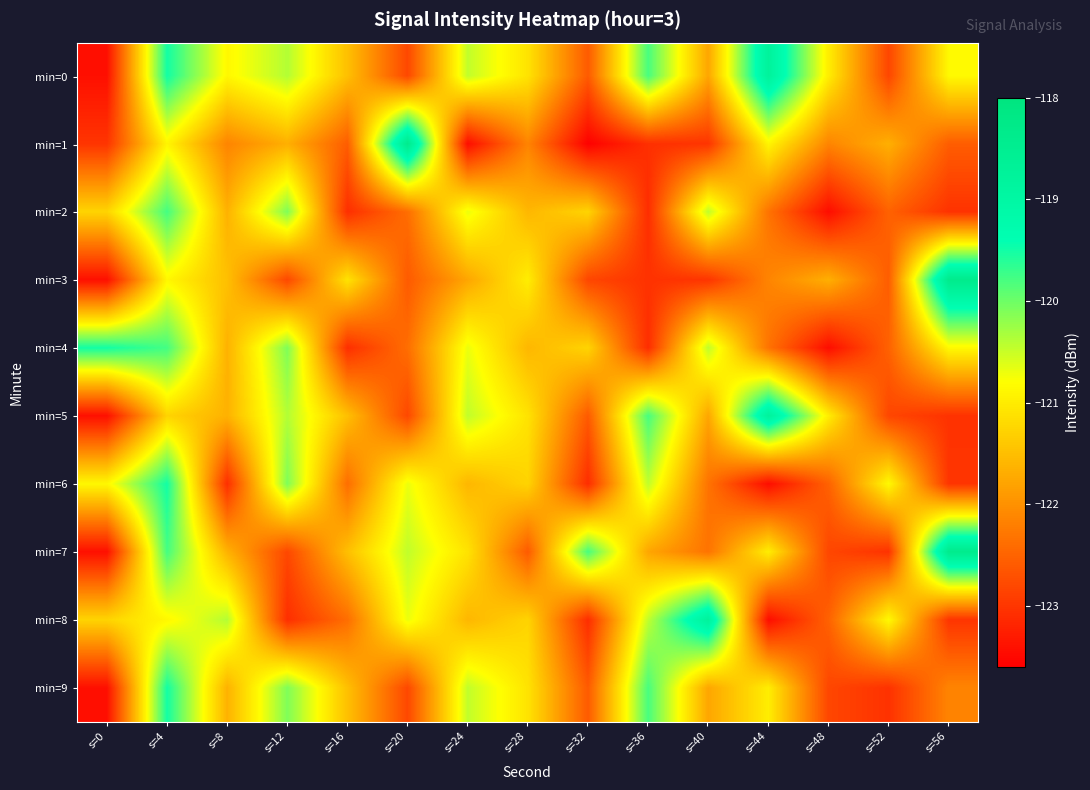

Reading left to right, extract all data points from this chart.

min=0: s=0=-123.4	s=4=-119.5	s=8=-120.9	s=12=-120.4	s=16=-121.5	s=20=-122.8	s=24=-120.5	s=28=-121.1	s=32=-122.6	s=36=-119.8	s=40=-121.8	s=44=-118.8	s=48=-121.0	s=52=-122.8	s=56=-120.9
min=1: s=0=-123.0	s=4=-120.9	s=8=-122.1	s=12=-121.7	s=16=-122.6	s=20=-118.4	s=24=-123.4	s=28=-122.1	s=32=-123.6	s=36=-123.1	s=40=-123.0	s=44=-120.9	s=48=-122.1	s=52=-121.7	s=56=-122.6
min=2: s=0=-121.3	s=4=-119.8	s=8=-121.6	s=12=-120.1	s=16=-123.1	s=20=-122.4	s=24=-120.7	s=28=-121.6	s=32=-121.3	s=36=-123.1	s=40=-120.5	s=44=-122.3	s=48=-123.5	s=52=-122.5	s=56=-123.0
min=3: s=0=-123.4	s=4=-120.9	s=8=-121.5	s=12=-122.8	s=16=-121.1	s=20=-122.6	s=24=-121.8	s=28=-121.0	s=32=-122.8	s=36=-123.0	s=40=-123.0	s=44=-122.1	s=48=-121.7	s=52=-122.6	s=56=-118.4
min=4: s=0=-119.5	s=4=-119.8	s=8=-121.6	s=12=-120.1	s=16=-123.1	s=20=-122.4	s=24=-120.7	s=28=-121.6	s=32=-121.3	s=36=-123.1	s=40=-120.5	s=44=-122.3	s=48=-123.5	s=52=-122.5	s=56=-120.9
min=5: s=0=-123.4	s=4=-121.3	s=8=-121.6	s=12=-120.4	s=16=-121.5	s=20=-122.8	s=24=-120.5	s=28=-121.1	s=32=-122.6	s=36=-119.8	s=40=-121.8	s=44=-118.8	s=48=-121.0	s=52=-122.8	s=56=-123.0
min=6: s=0=-120.9	s=4=-119.5	s=8=-123.1	s=12=-120.1	s=16=-122.4	s=20=-120.7	s=24=-121.6	s=28=-121.3	s=32=-123.1	s=36=-120.5	s=40=-122.3	s=44=-123.5	s=48=-122.5	s=52=-120.9	s=56=-123.0
min=7: s=0=-123.4	s=4=-119.8	s=8=-121.6	s=12=-122.8	s=16=-121.5	s=20=-120.5	s=24=-121.1	s=28=-122.6	s=32=-119.8	s=36=-121.8	s=40=-122.3	s=44=-121.0	s=48=-122.8	s=52=-123.0	s=56=-118.4
min=8: s=0=-121.3	s=4=-120.9	s=8=-120.4	s=12=-123.1	s=16=-122.4	s=20=-120.7	s=24=-121.6	s=28=-121.3	s=32=-123.1	s=36=-120.5	s=40=-118.8	s=44=-123.5	s=48=-122.5	s=52=-120.9	s=56=-123.0
min=9: s=0=-123.4	s=4=-119.5	s=8=-121.6	s=12=-120.1	s=16=-121.5	s=20=-122.8	s=24=-120.5	s=28=-121.1	s=32=-122.6	s=36=-119.8	s=40=-121.8	s=44=-121.0	s=48=-122.8	s=52=-123.0	s=56=-122.1